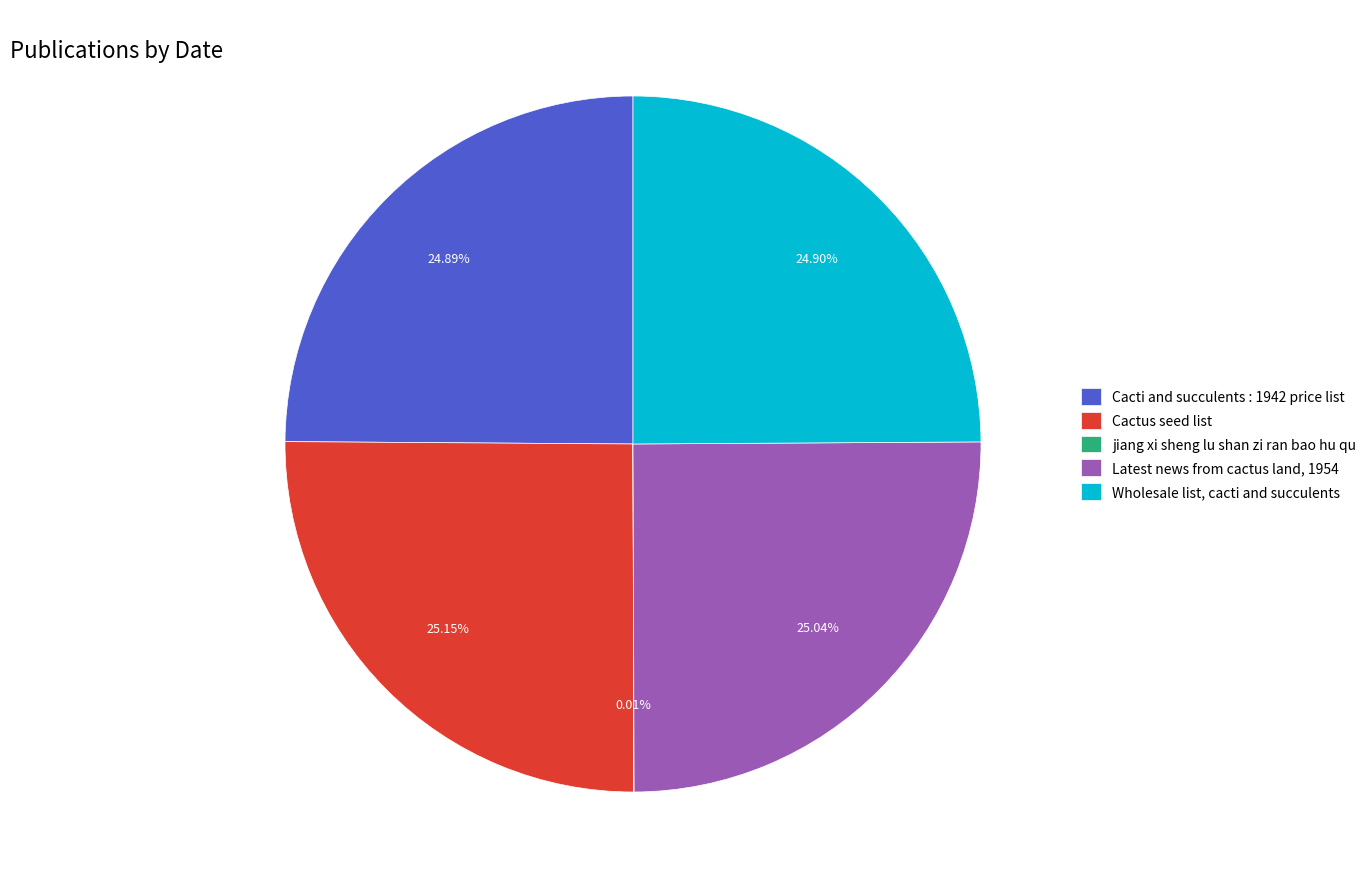

To the nearest percent, what is the difference between the largest and smallest slice percentages?

25%